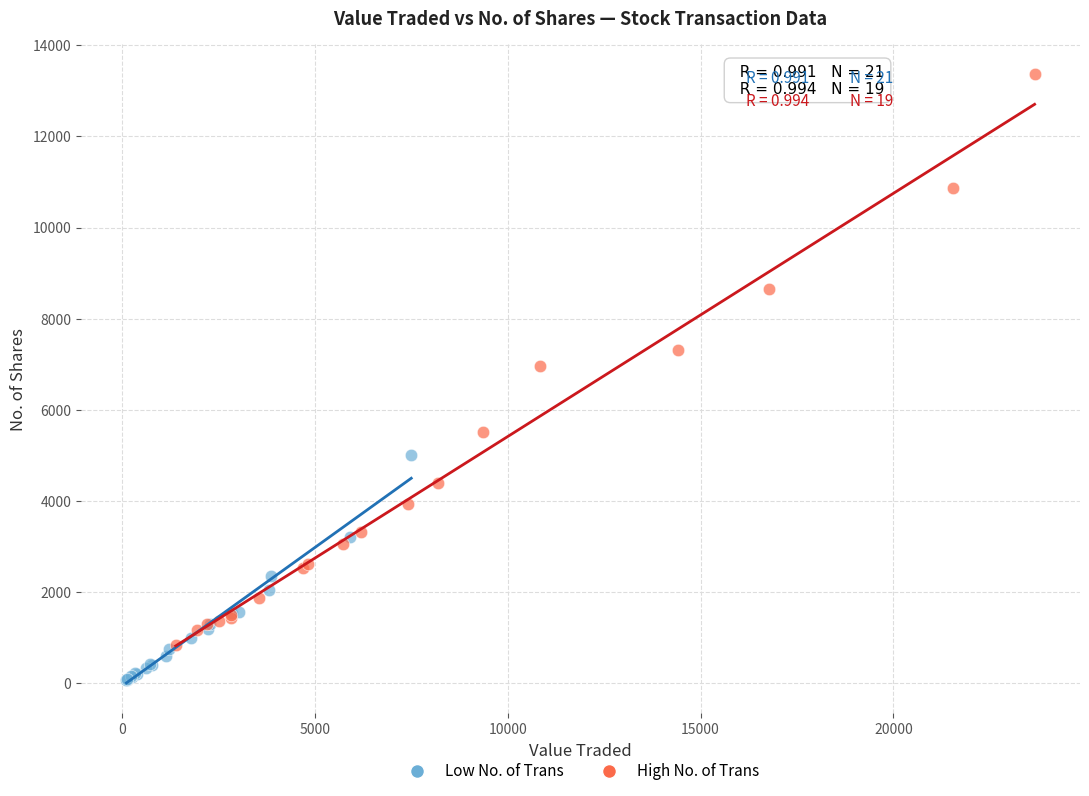

Which series reaches the minimum Y coordinate?

Low No. of Trans